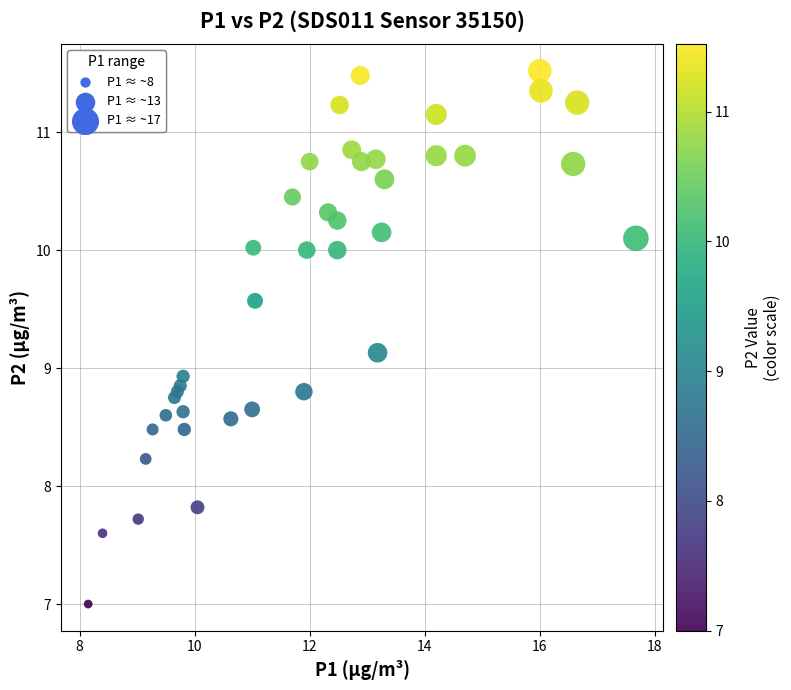

What is the range of Y values (max minus min)?

4.5